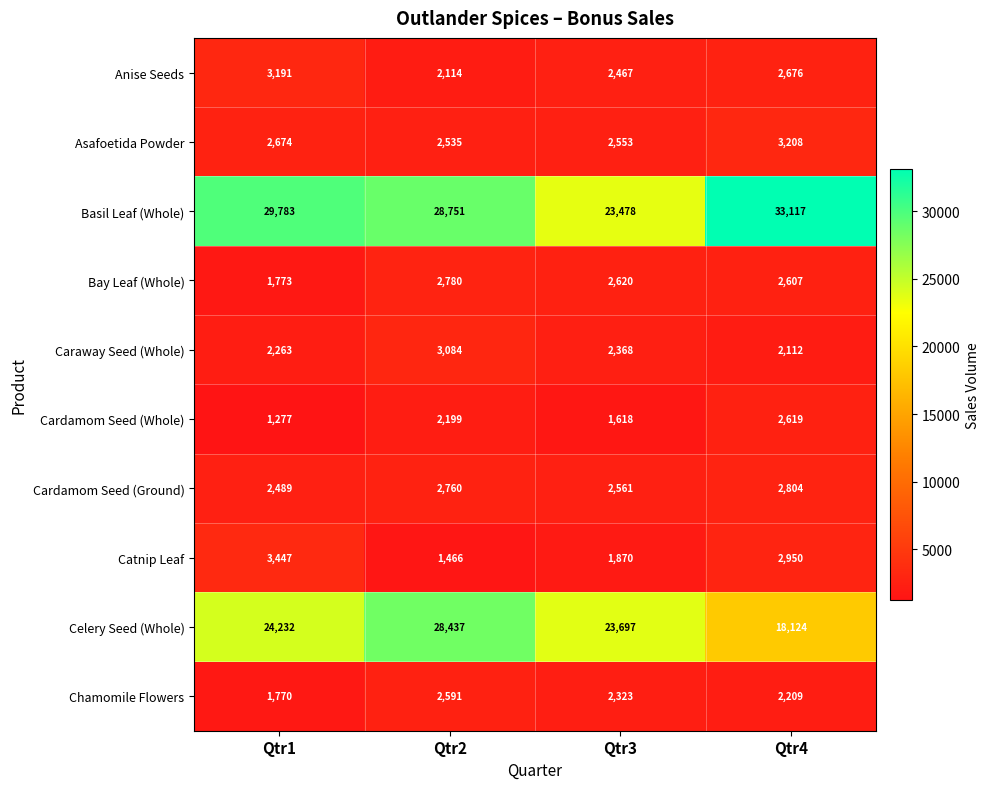

True or false: Celery Seed (Whole) has a value of 23697 at Qtr3.

True